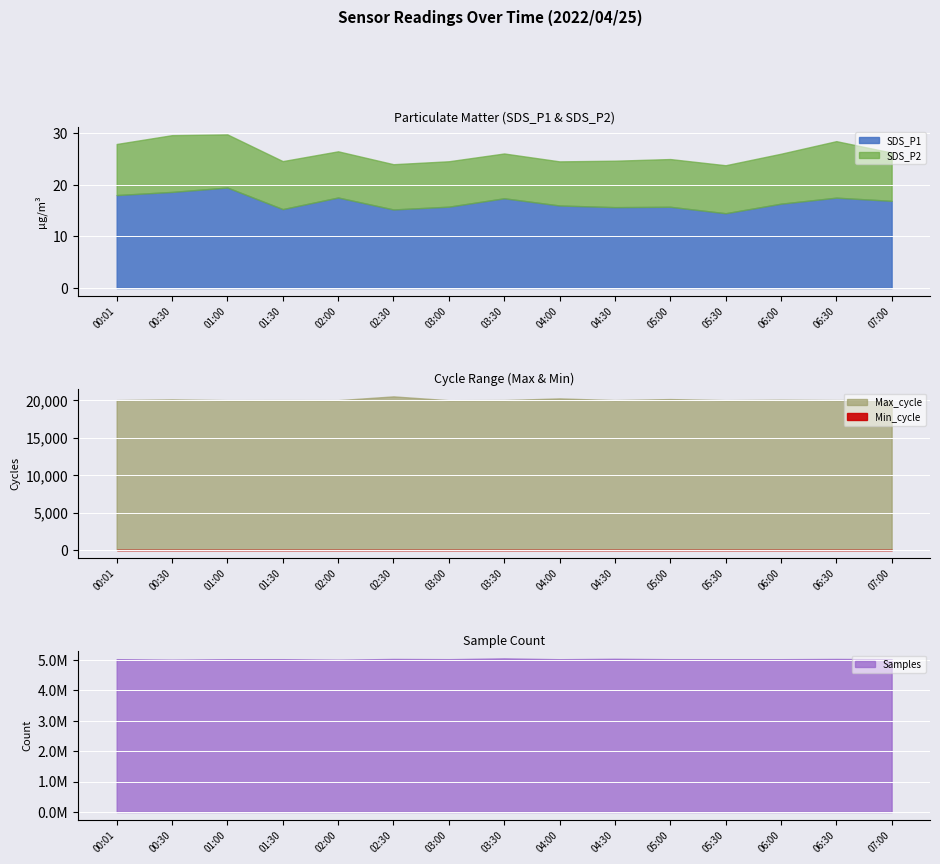

Where does the Max_cycle series first go above 20053?

00:30